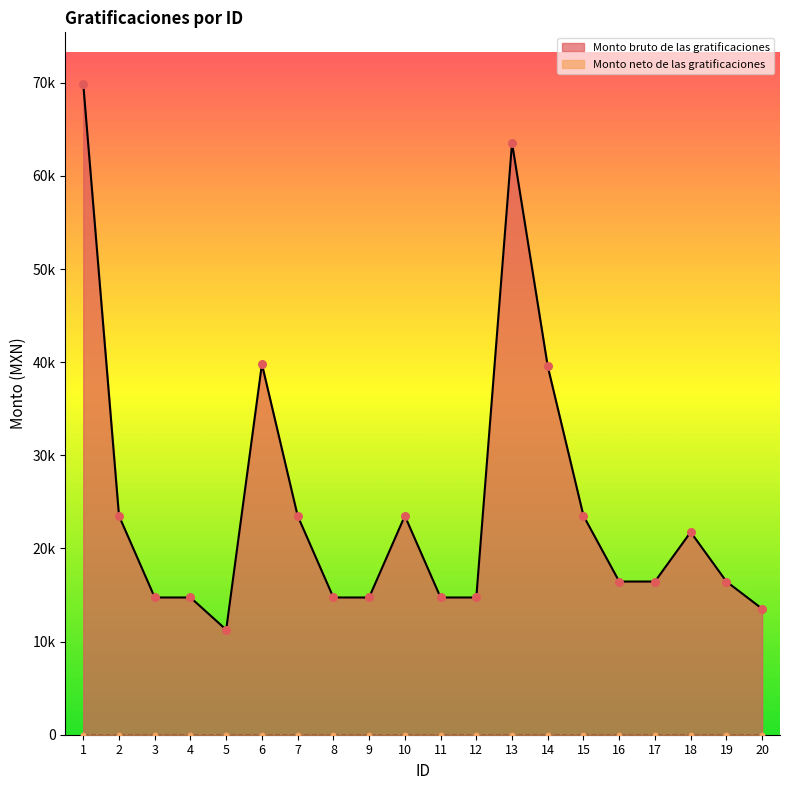

Between 16 and 8, which is larger?

16